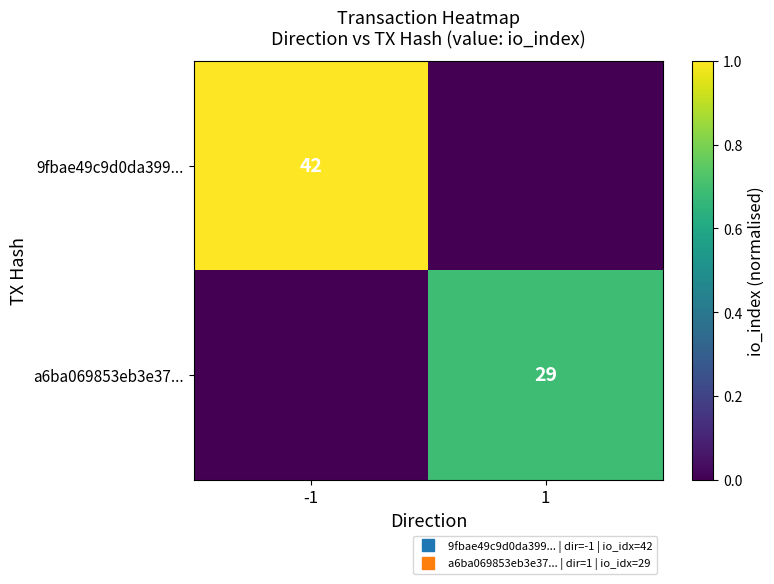

Which label corresponds to the smallest value in the chart?

1